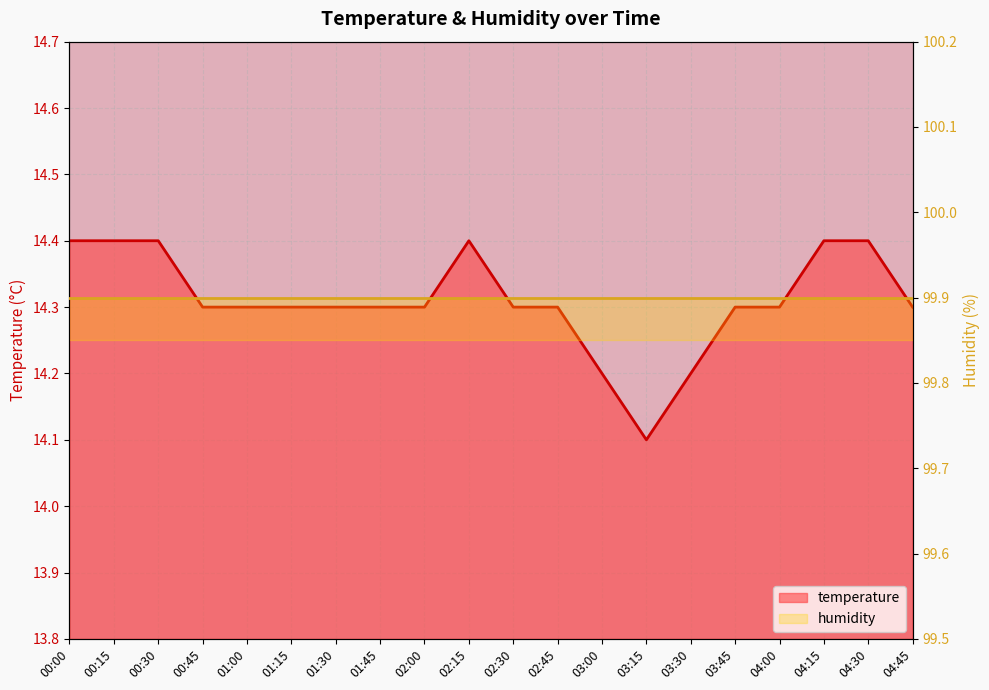

The value at 03:45 is 14.3. True or false?

True